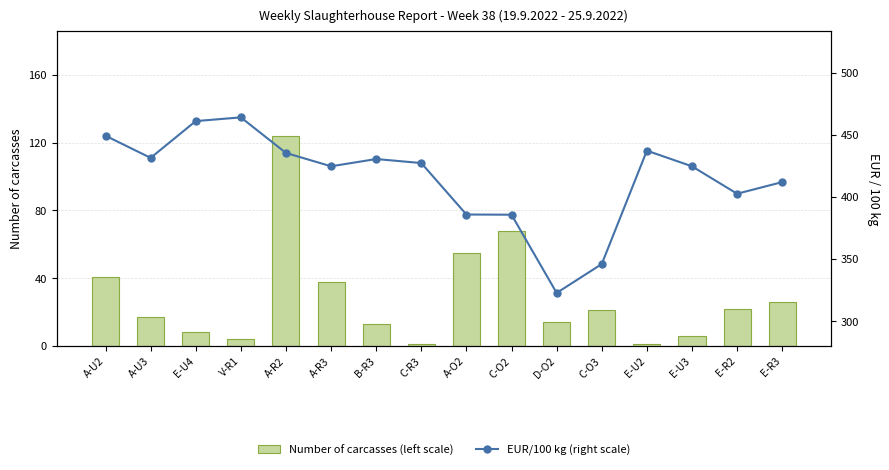

How many groups of bars are there?

16